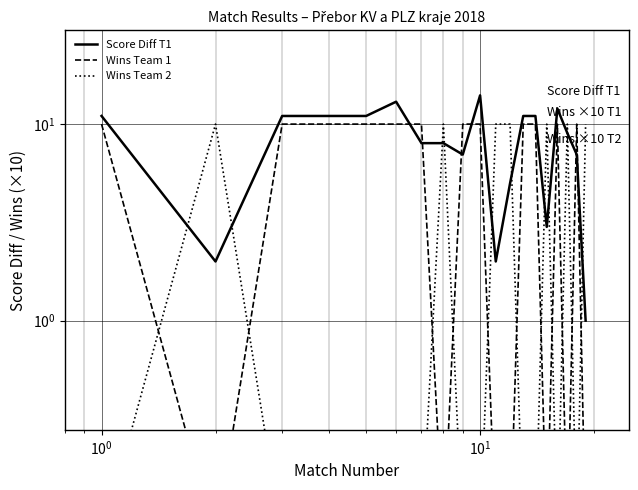

What is the maximum value shown in the chart?

14